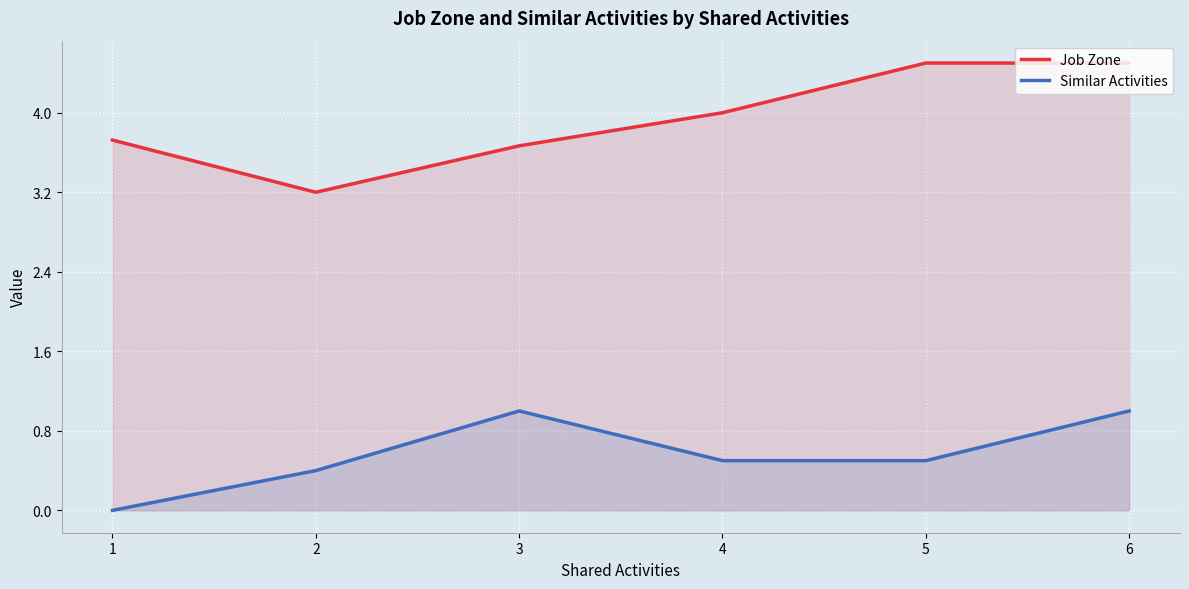

How many categories are shown in the chart?

6